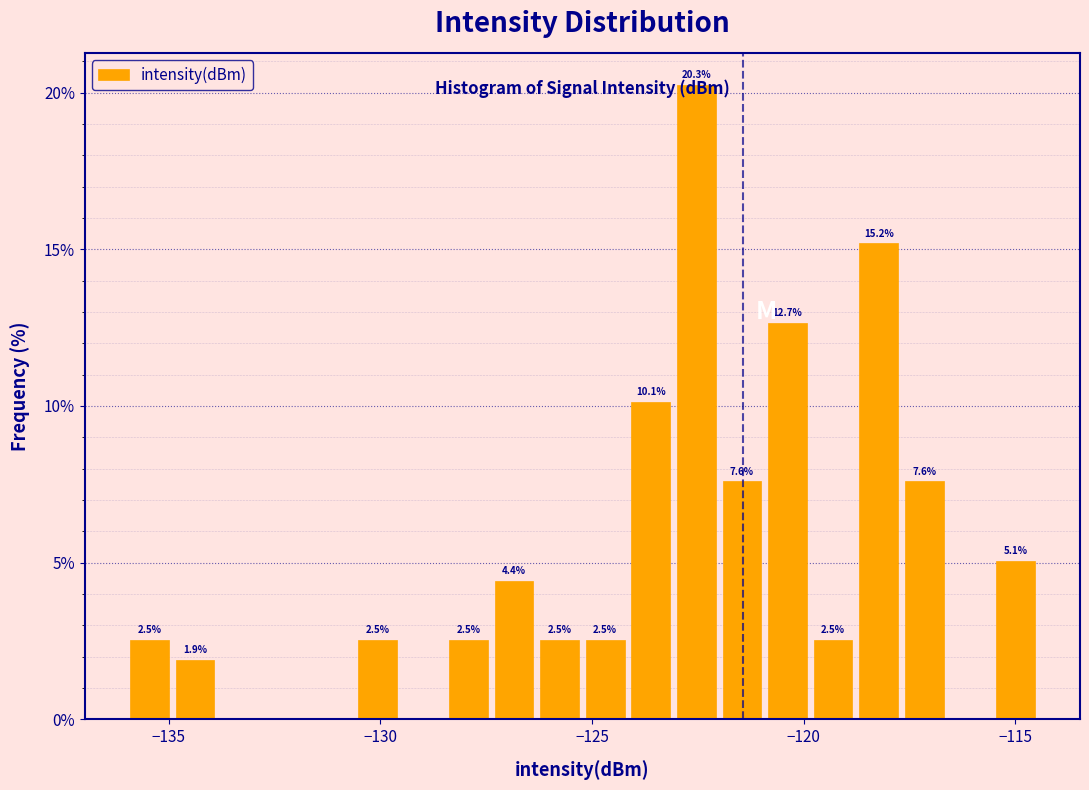

Around what value on the x-axis is the tallest bar? Give the approximate position of its centre, as read against the axis.

-122.5